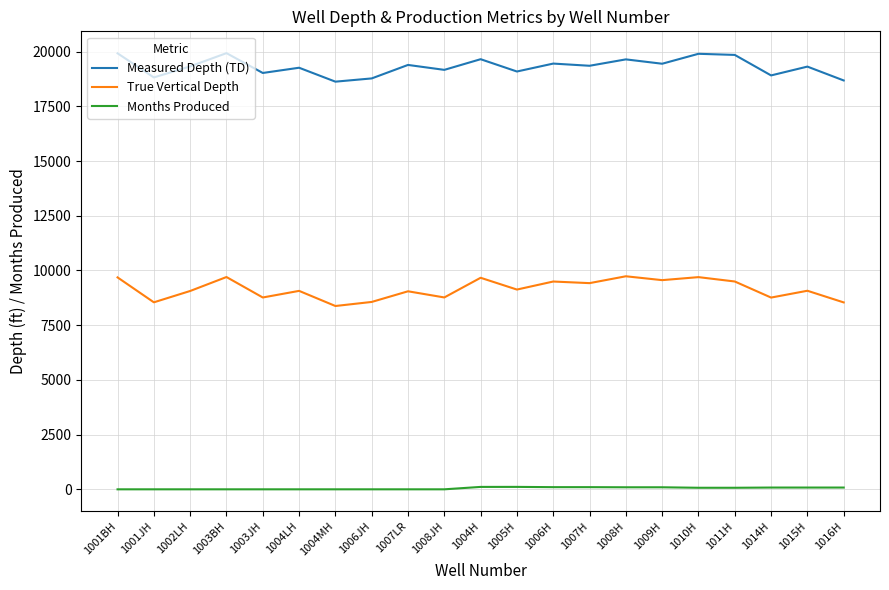

What is the difference between the maximum and minimum values in the True Vertical Depth series?

1358.1